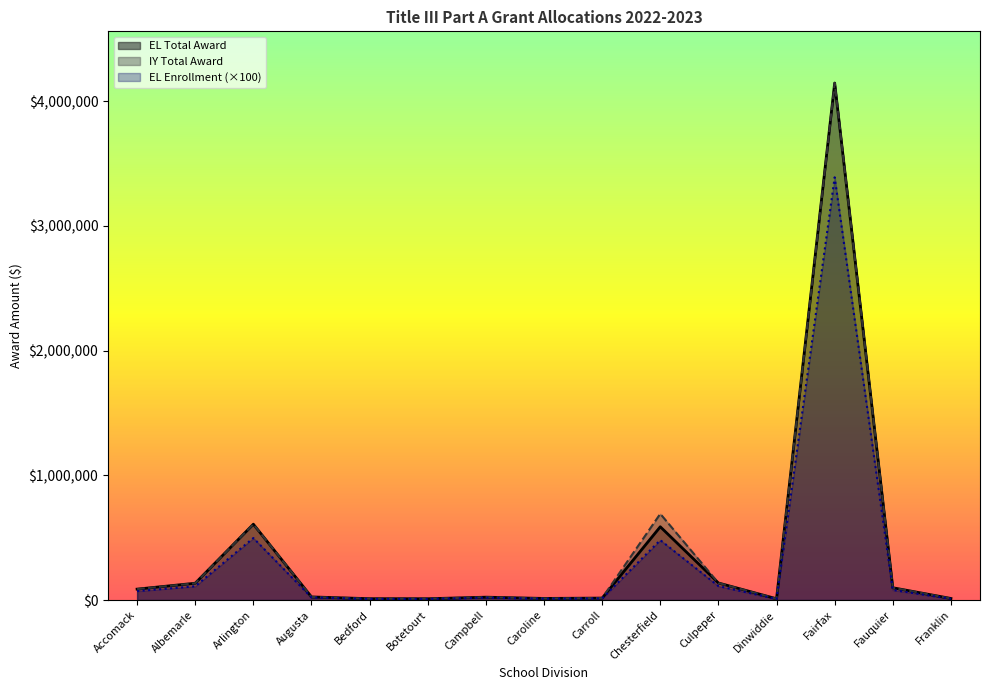

True or false: Combined Total has a value of 1143620.4 at Chesterfield.

False